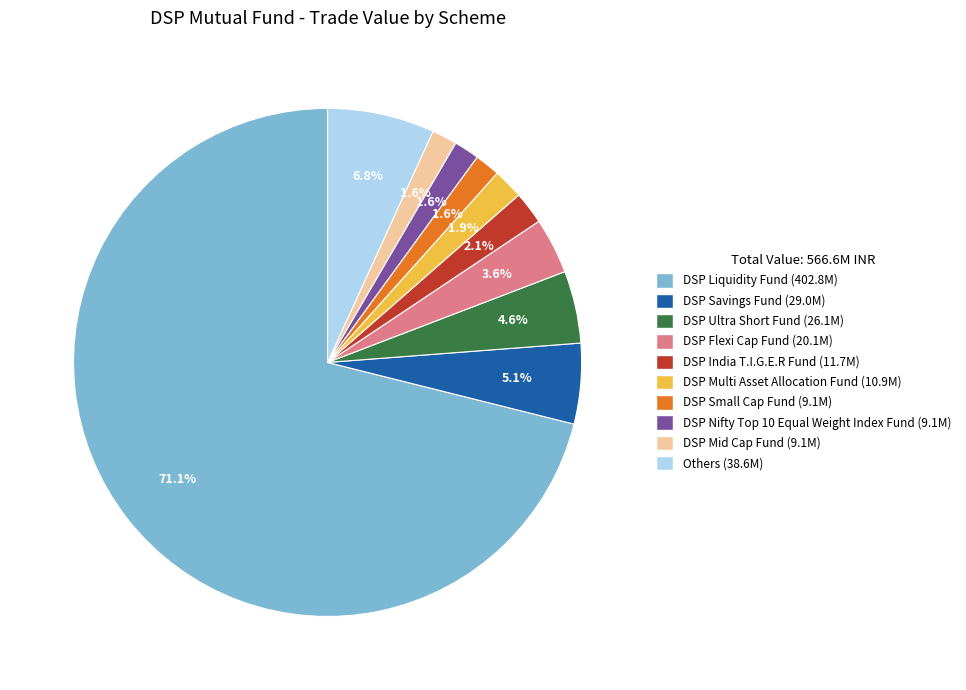

What is the largest slice in the pie chart?

DSP Liquidity Fund (402.8M)